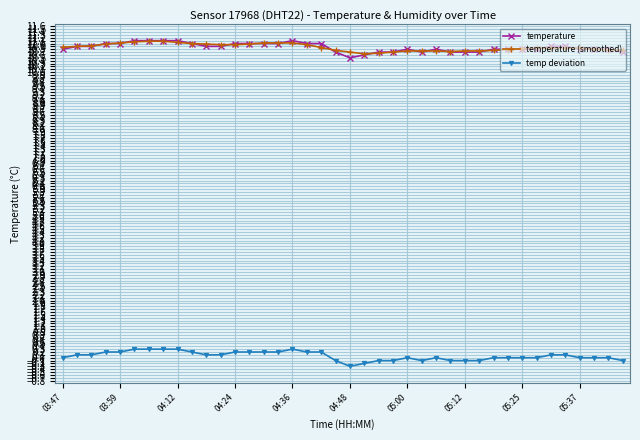

What is the difference between the maximum and second lowest values in the temp deviation series?

0.5